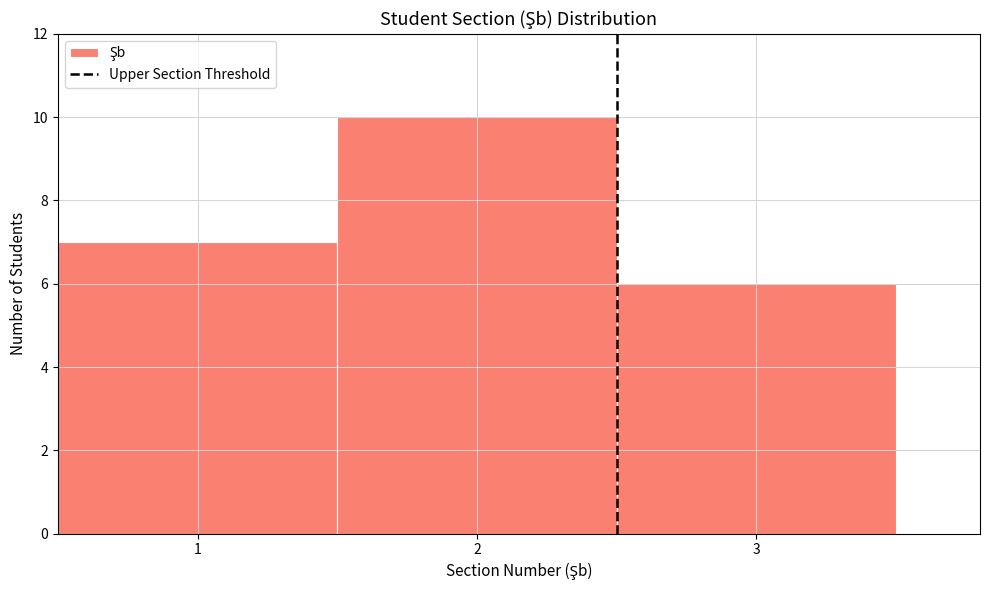

Reading left to right, list every bar in this chart as the range it spans on the x-axis followed by its height. The values are not printed on the chart, so give them approximately, as read against the axis.

0.5 to 1.5: 7
1.5 to 2.5: 10
2.5 to 3.5: 6